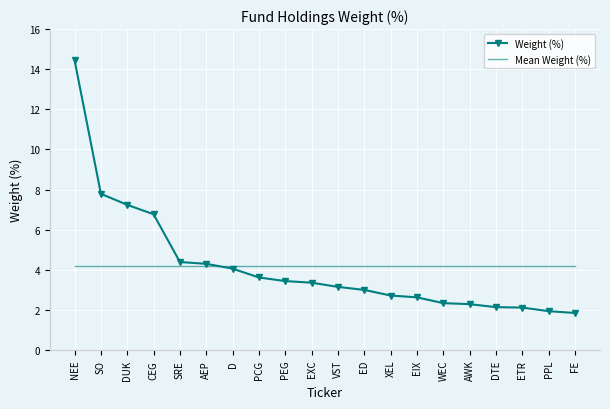

How many data points are above 3?

11